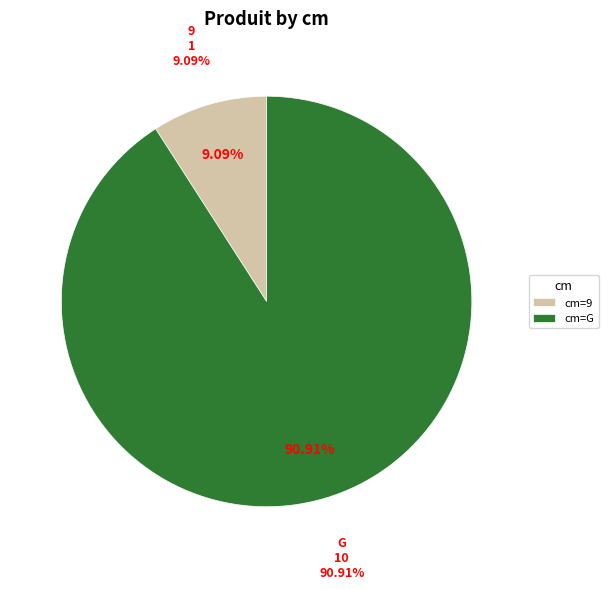

Is G the majority of the pie?

Yes